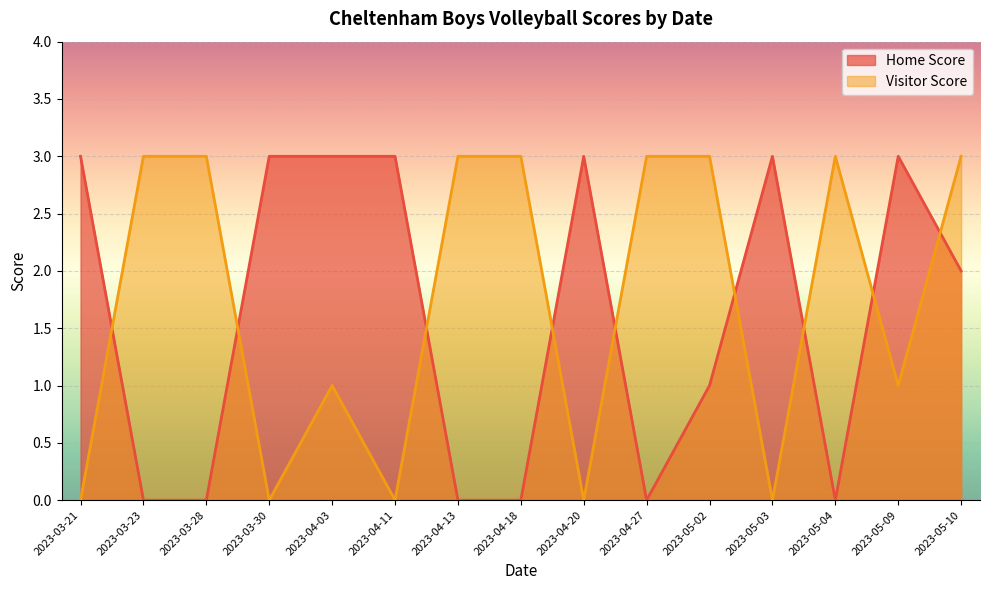

Is it true that Home Score equals 4 at 2023-04-20?

False